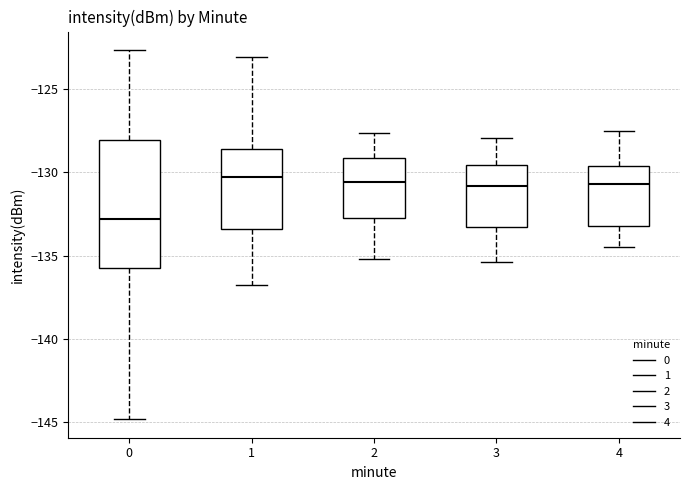

Where does the upper whisker of the box at x = 2 end on the y-axis? The values are not printed on the chart, so give them approximately, as read against the axis.

-127.5